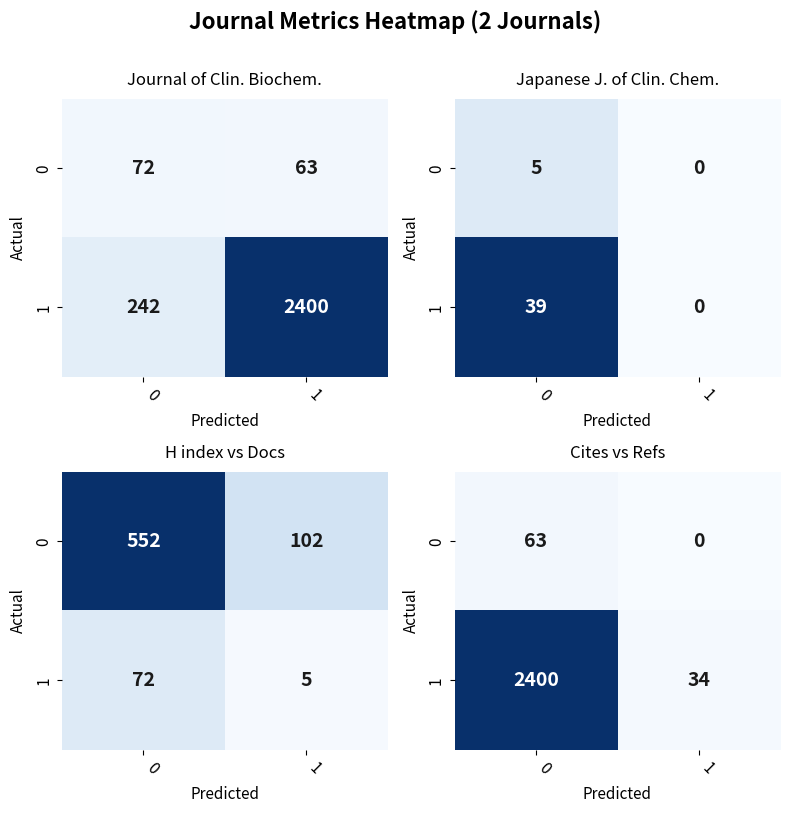

How many categories are shown in the chart?

2